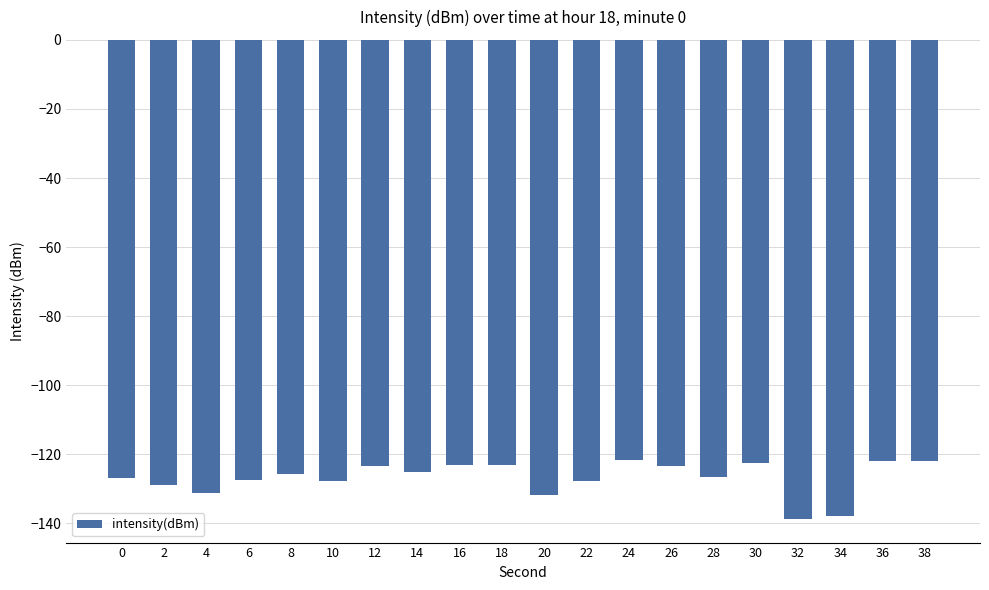

How many distinct data groups are displayed?

1